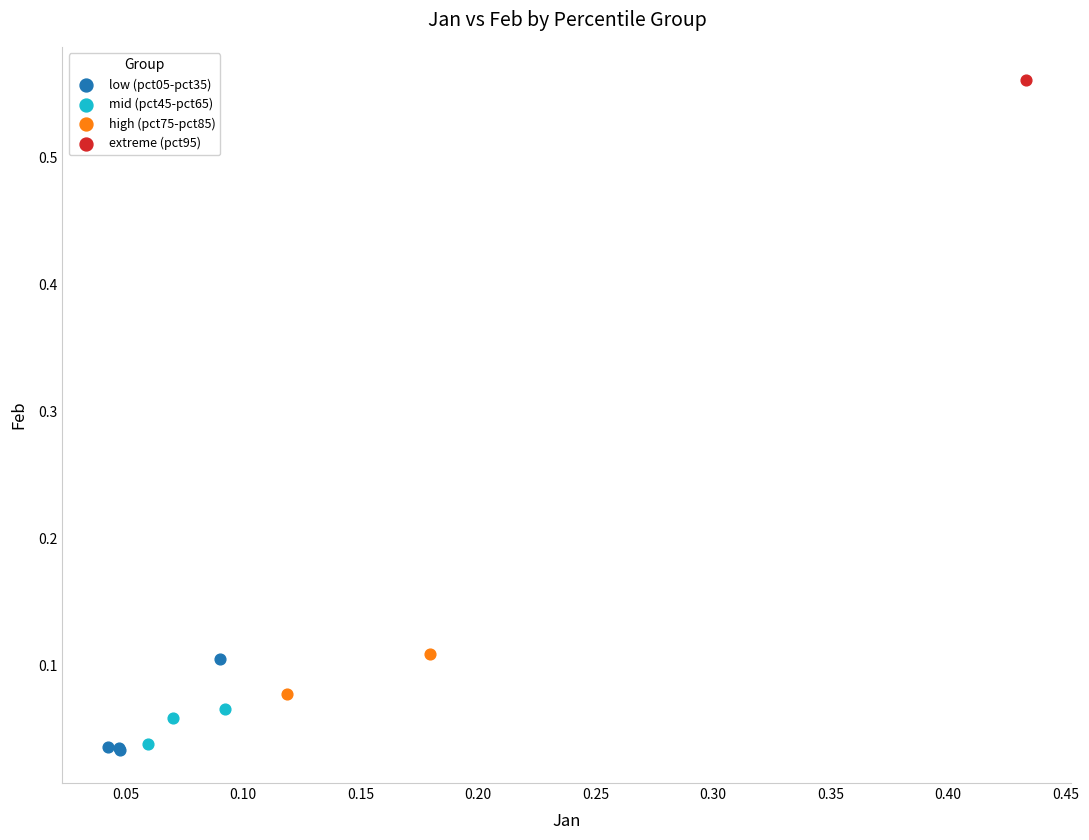

Which series reaches the maximum Y coordinate?

extreme (pct95)